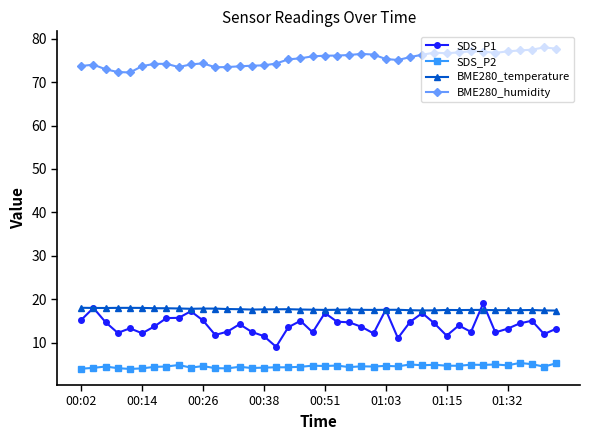

What is the lowest value of the BME280_temperature series?

17.4